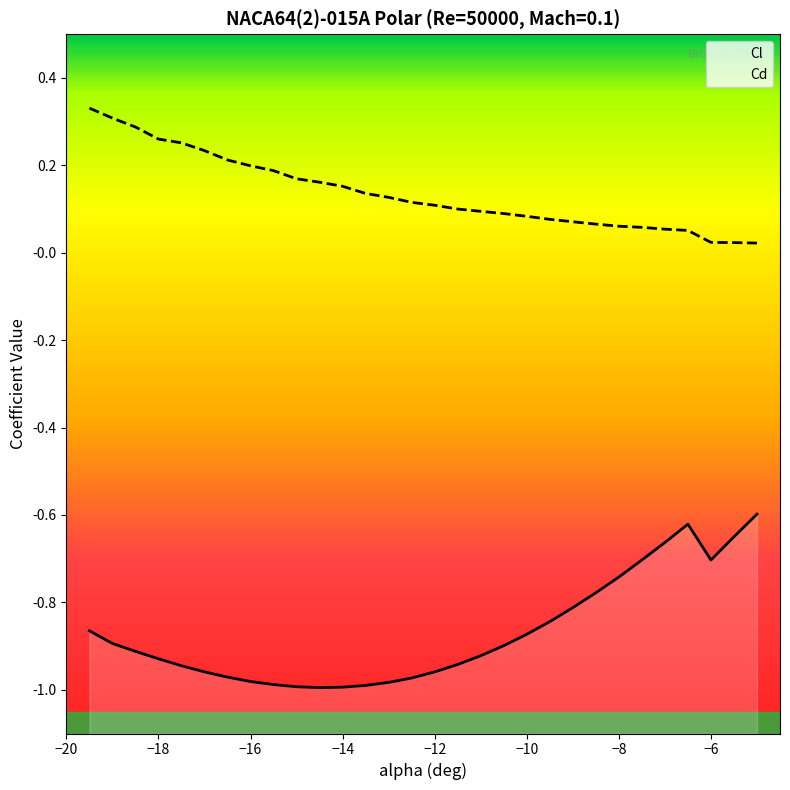

List the series in order of their peak value, lowest first.

Cl, Cd